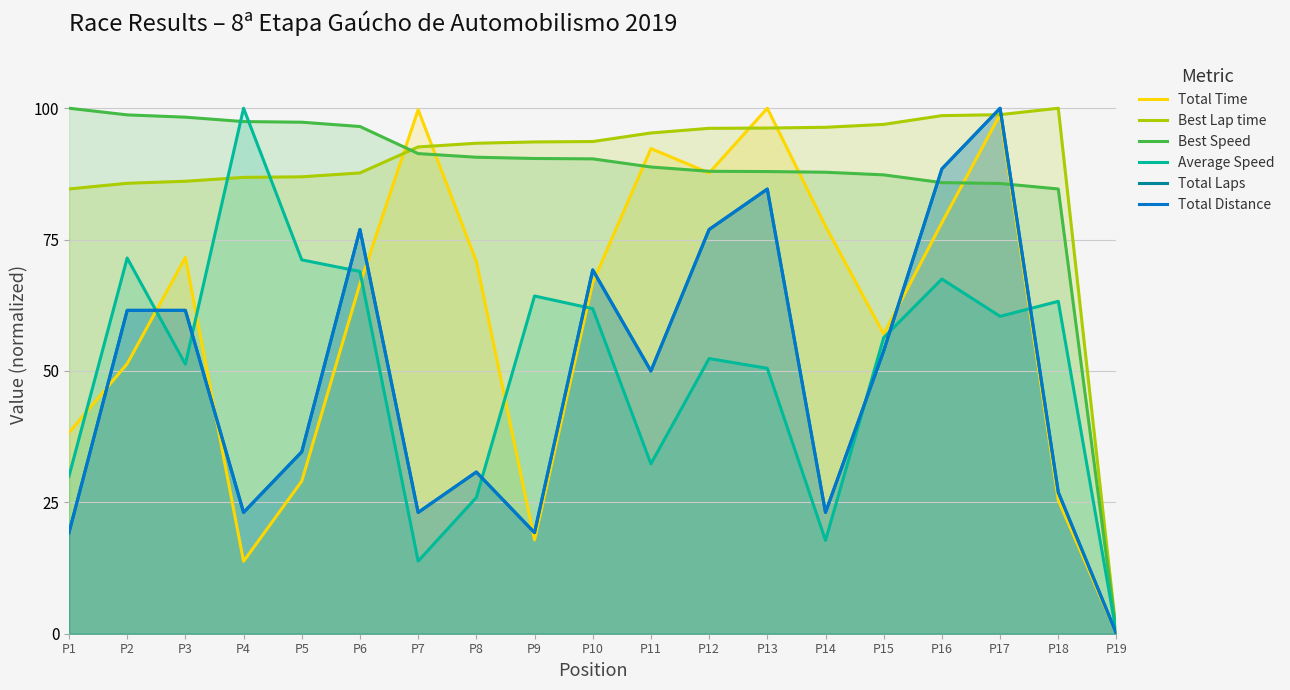

At which label is Total Distance closest to 50?

P11